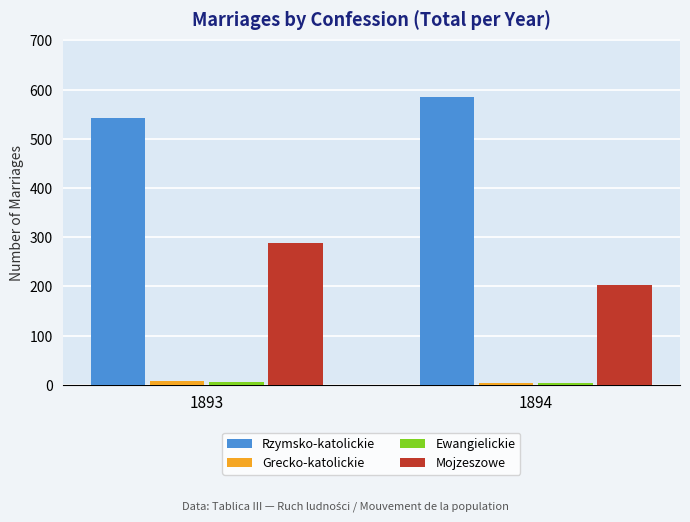

Rank the categories by Rzymsko-katolickie value from highest to lowest.

1894, 1893